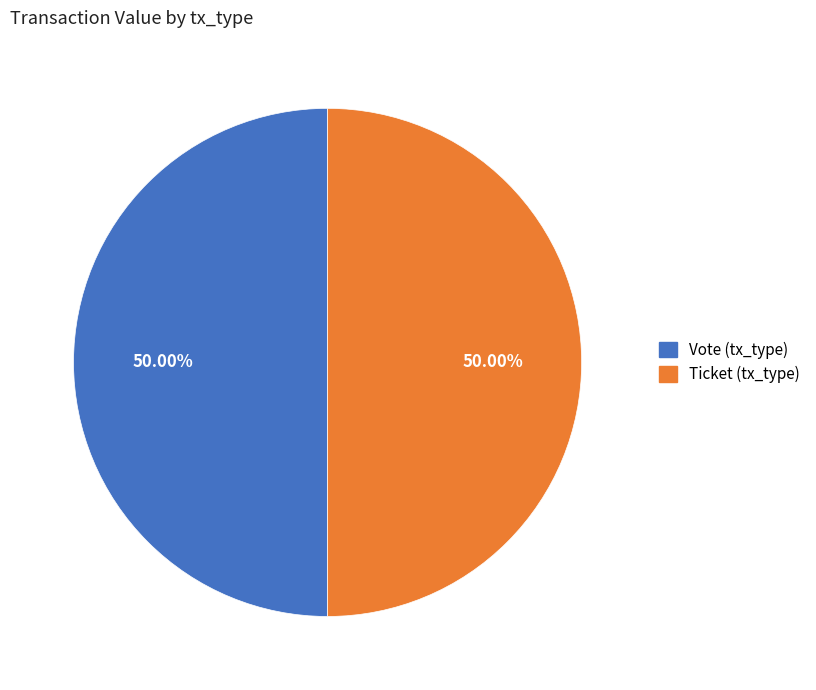

To the nearest percent, what is the difference between the largest and smallest slice percentages?

0%